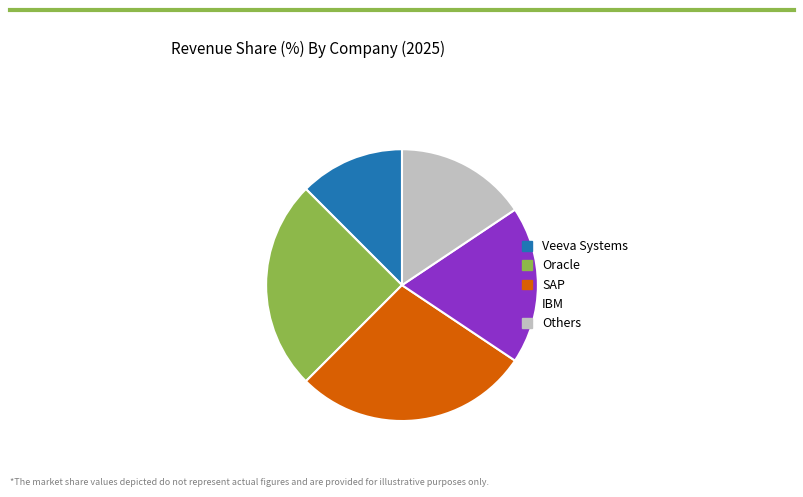

Is it true that Veeva Systems is 4% of the pie?

False